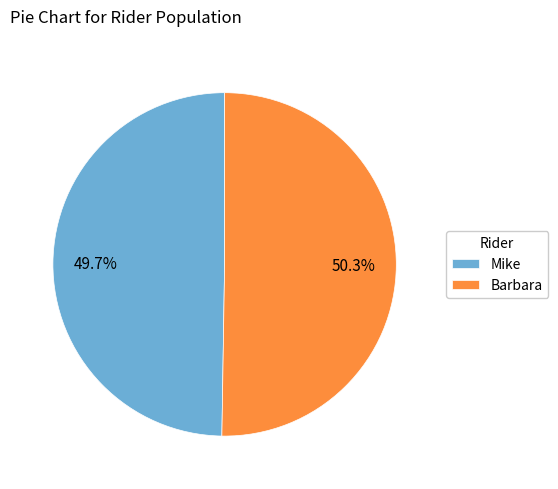

How many segments does this pie chart have?

2